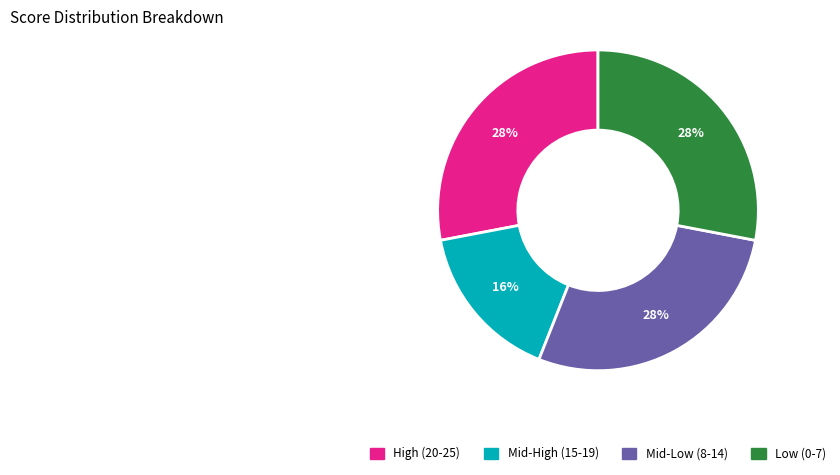

To the nearest percent, what is the average slice percentage?

25%